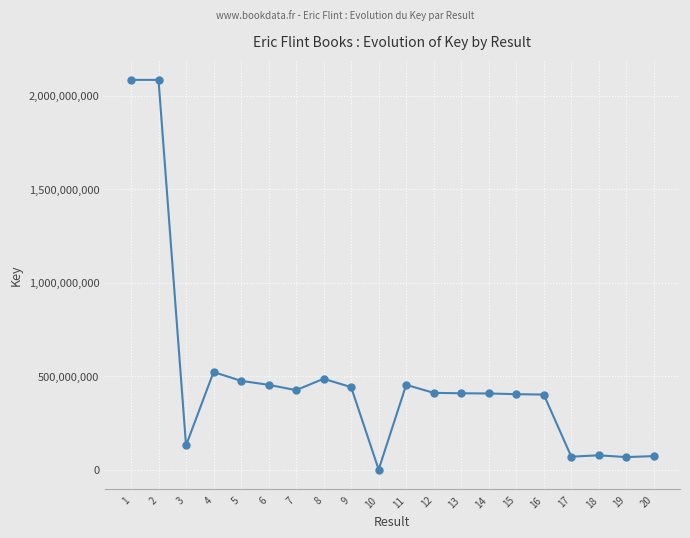

What is the approximate value at 1?

2084819901